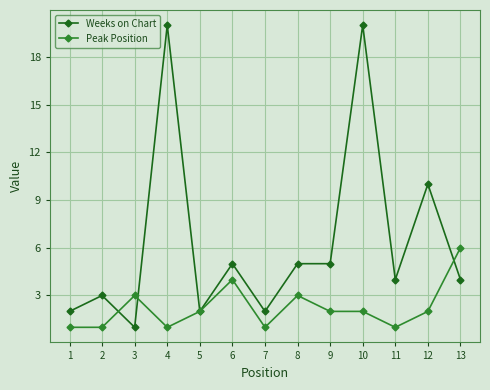

What is the difference between the highest and lowest values at 6?

1